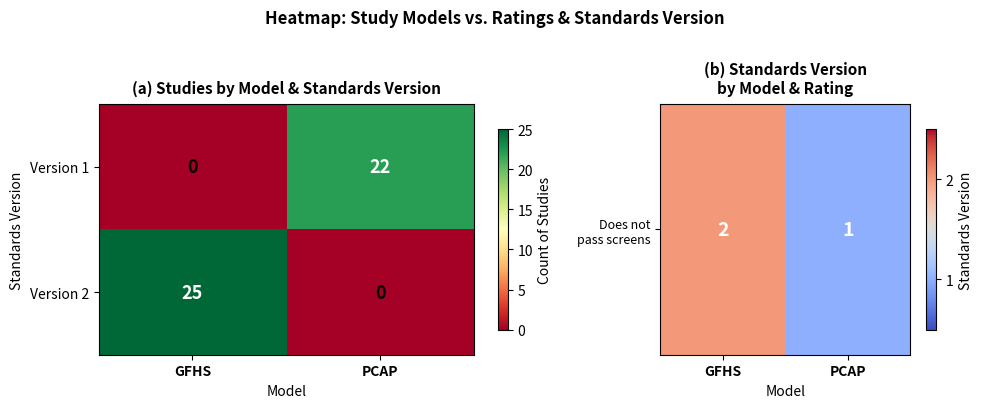

What is the difference between the Version 2 values at PCAP and GFHS?

25